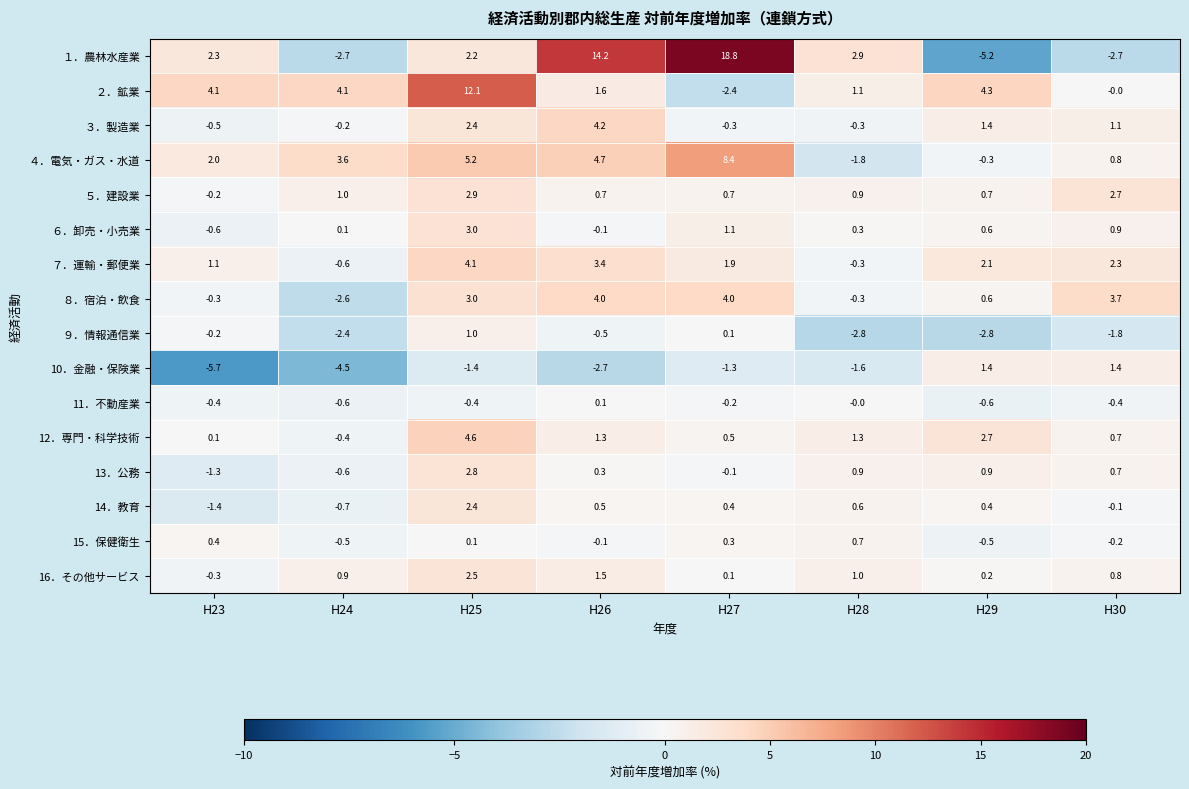

Between H23 and H26, which series saw the biggest shift?

１．農林水産業